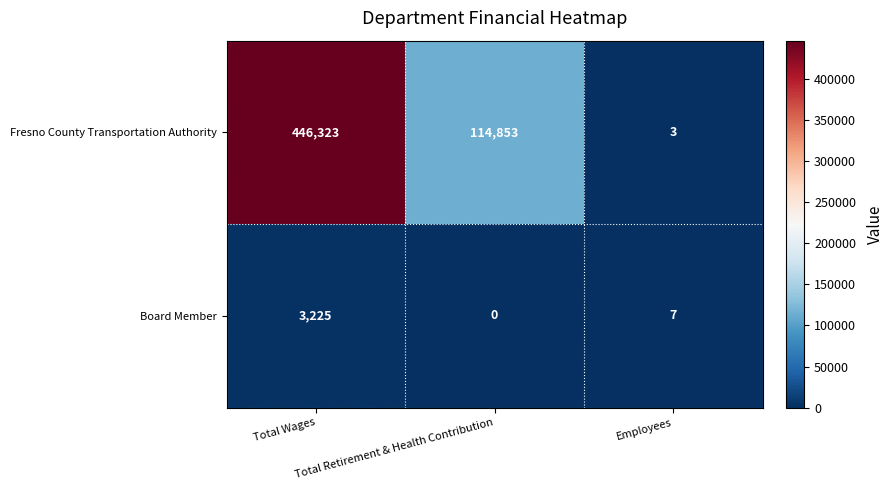

Which series has the largest range (max minus min)?

Fresno County Transportation Authority